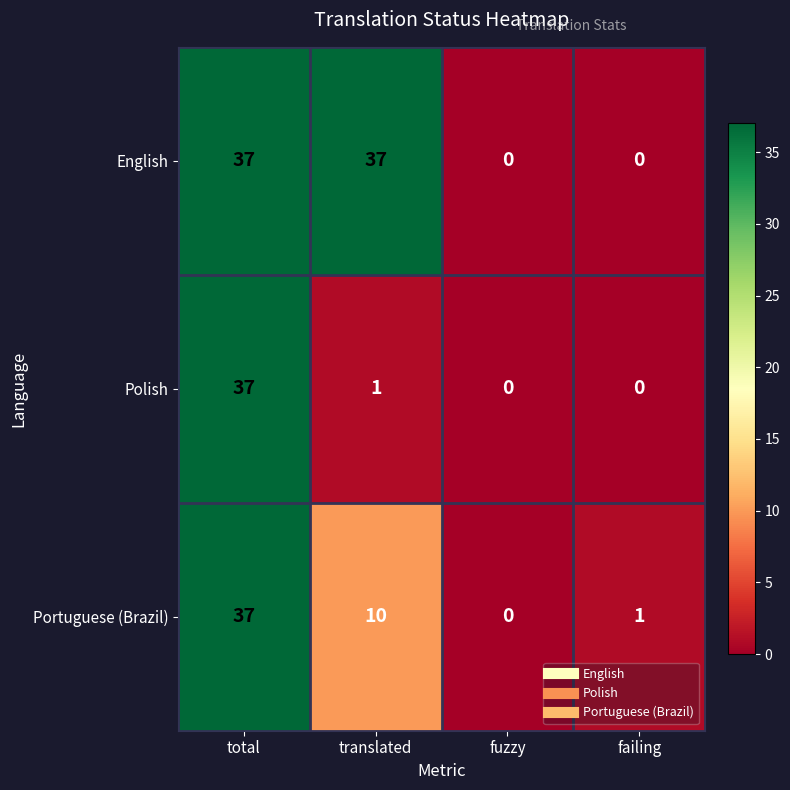

What is the spread (max minus min) of values at translated?

36